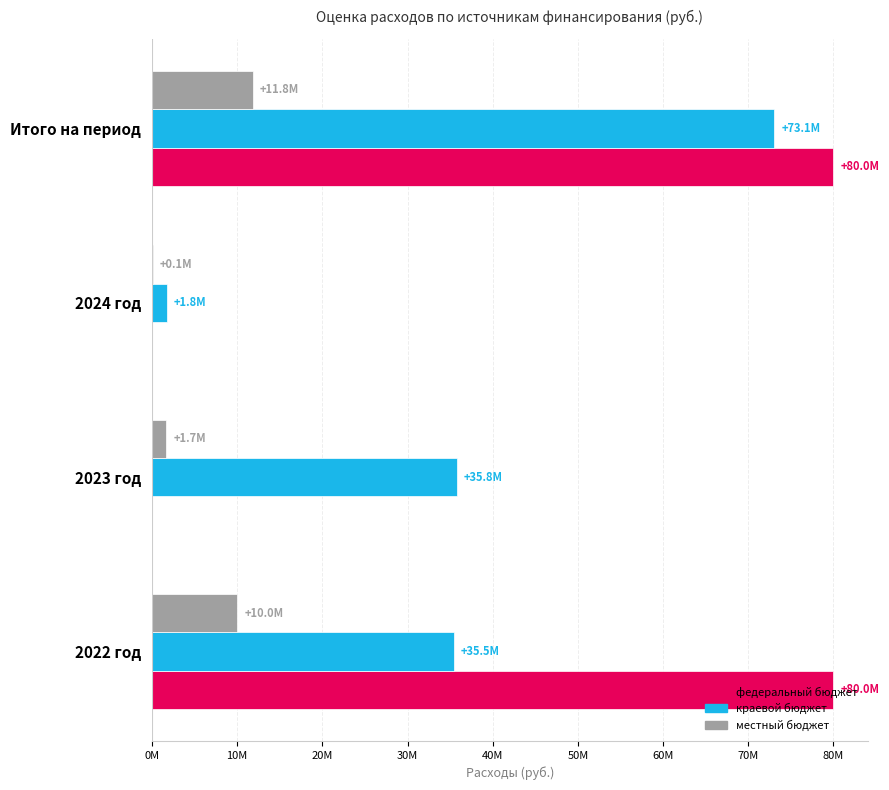

What is the value of the местный бюджет bar at the 3rd from the left?

84385